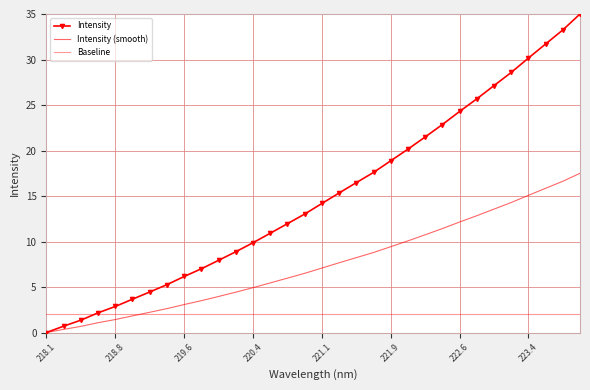

How many lines are shown in the chart?

3